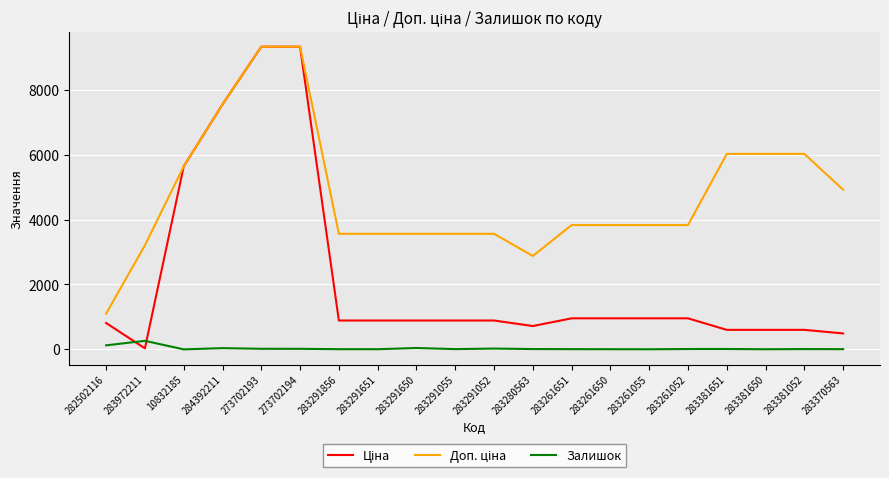

The Залишок series shows 8.0 at 283261651. True or false?

True